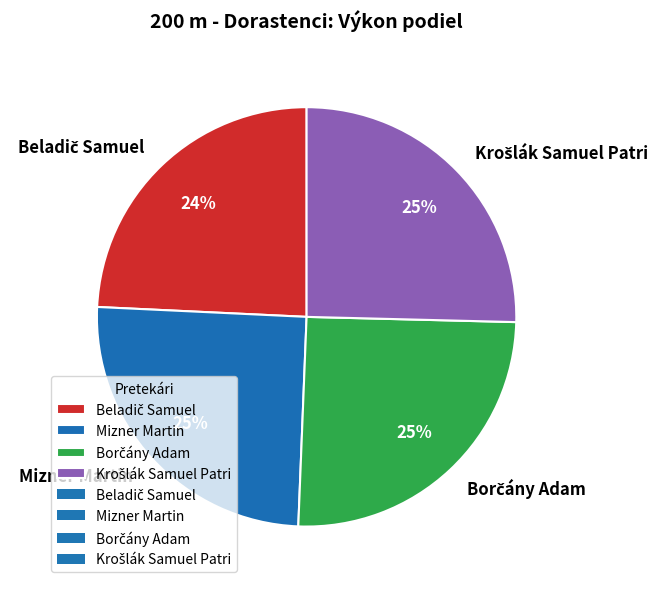

Does Mizner Martin account for over 50% of the chart?

No